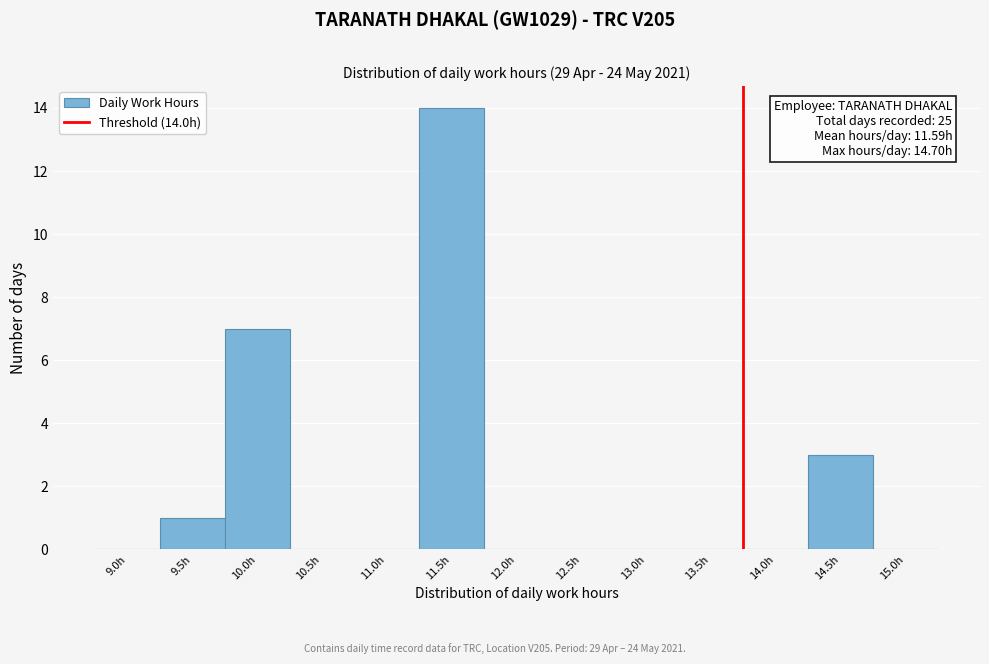

Reading right to left, list all the values displayed in this chart.

15.0h=0	14.5h=3	14.0h=0	13.5h=0	13.0h=0	12.5h=0	12.0h=0	11.5h=14	11.0h=0	10.5h=0	10.0h=7	9.5h=1	9.0h=0